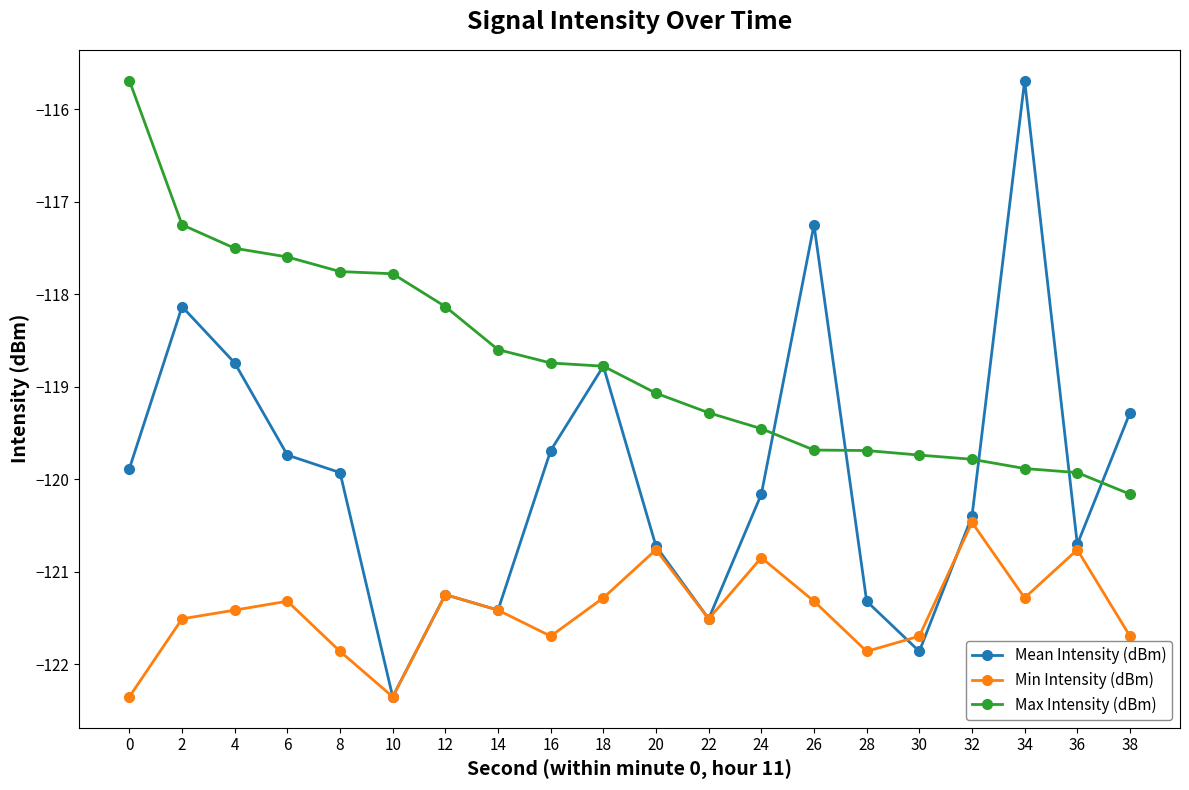

Which series has the largest total across all categories?

Max Intensity (dBm)